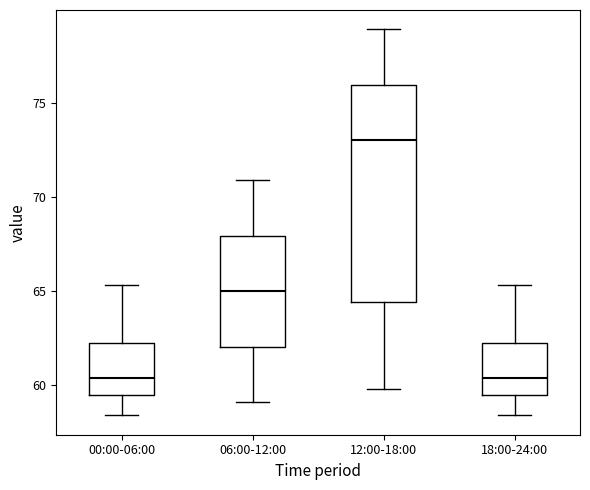

Reading left to right, transcribe this box plot: for each box, give where its median line is, the range the box spans, and where its two whiskers end, as read against the y-axis. The values are not printed on the chart, so give them approximately, as read against the axis.

00:00-06:00: median 60.5, box 59.5 to 62.0, whiskers 58.5 to 65.5
06:00-12:00: median 65.0, box 62.0 to 68.0, whiskers 59.0 to 71.0
12:00-18:00: median 73.0, box 64.5 to 76.0, whiskers 60.0 to 79.0
18:00-24:00: median 60.5, box 59.5 to 62.0, whiskers 58.5 to 65.5